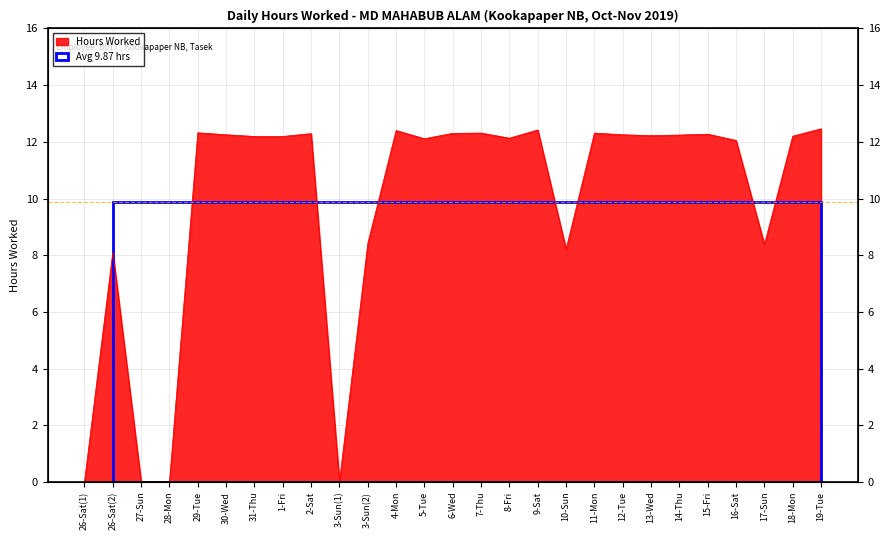

At which label does the data first exceed 12?

29-Tue